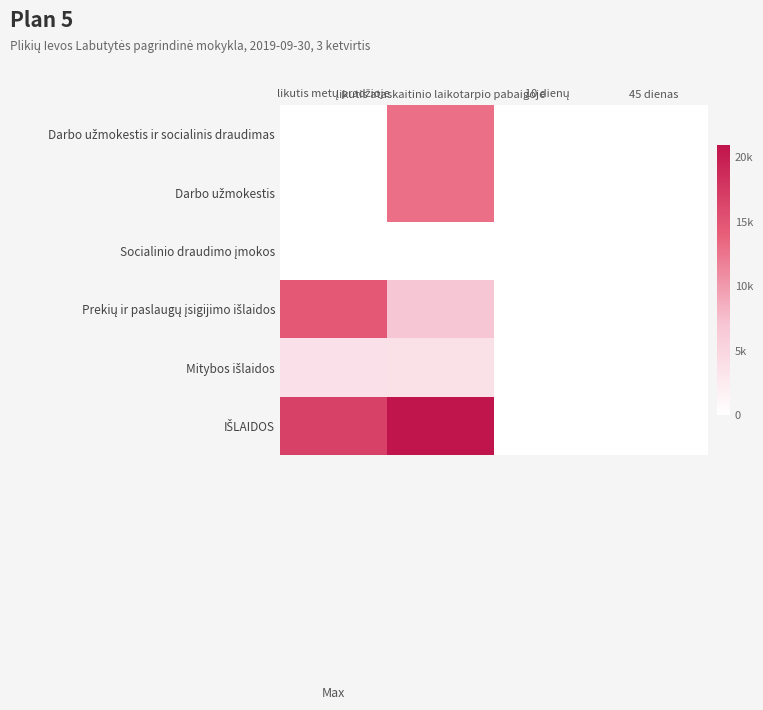

Which label corresponds to the largest value in the chart?

likutis ataskaitinio laikotarpio pabaigoje